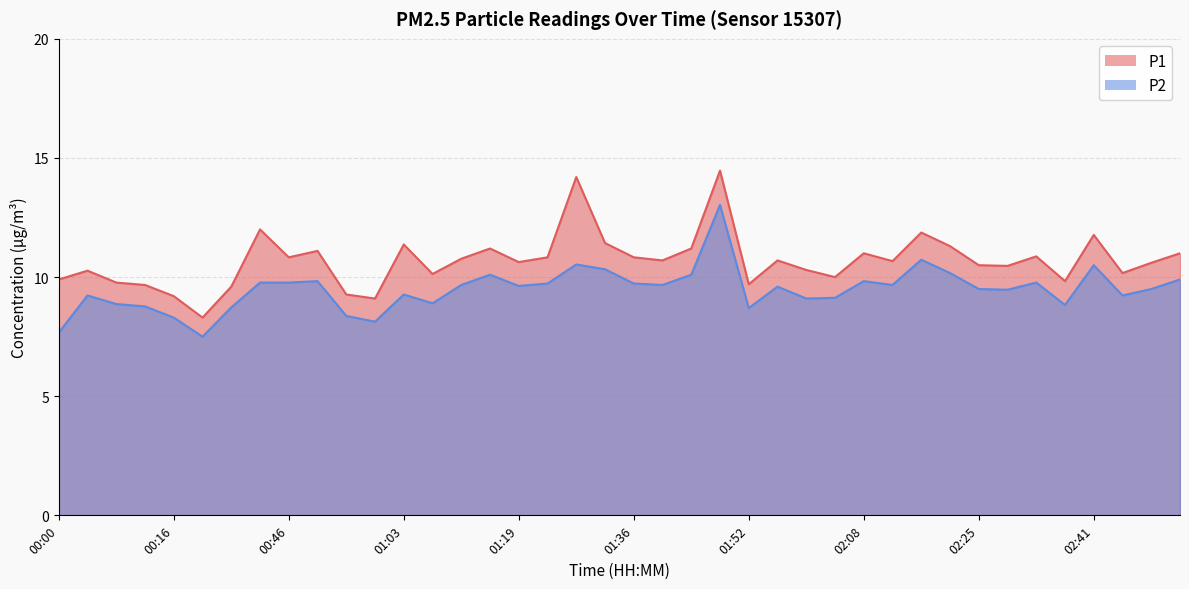

Does the chart display data point markers on the line(s)?

No